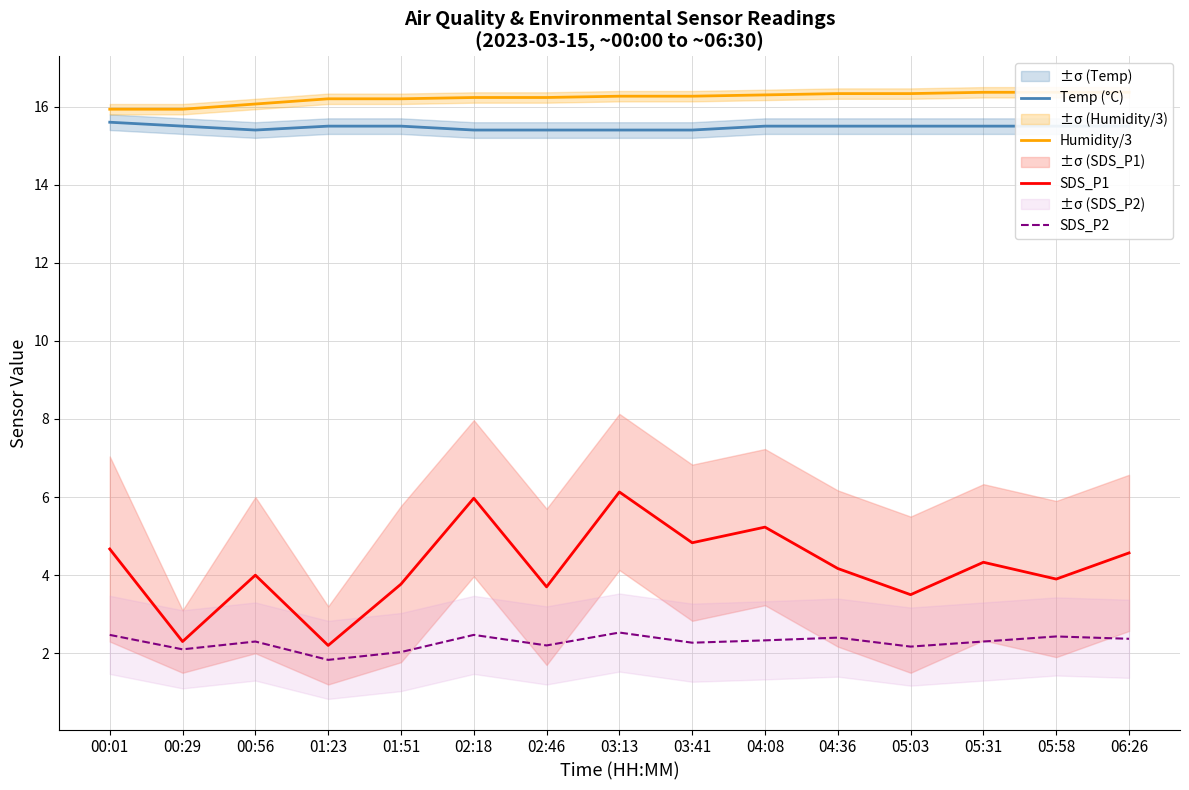

List the labels in order of Humidity/3 value, smallest first.

00:01, 00:29, 00:56, 01:23, 01:51, 02:18, 02:46, 03:13, 03:41, 04:08, 04:36, 05:03, 05:31, 05:58, 06:26